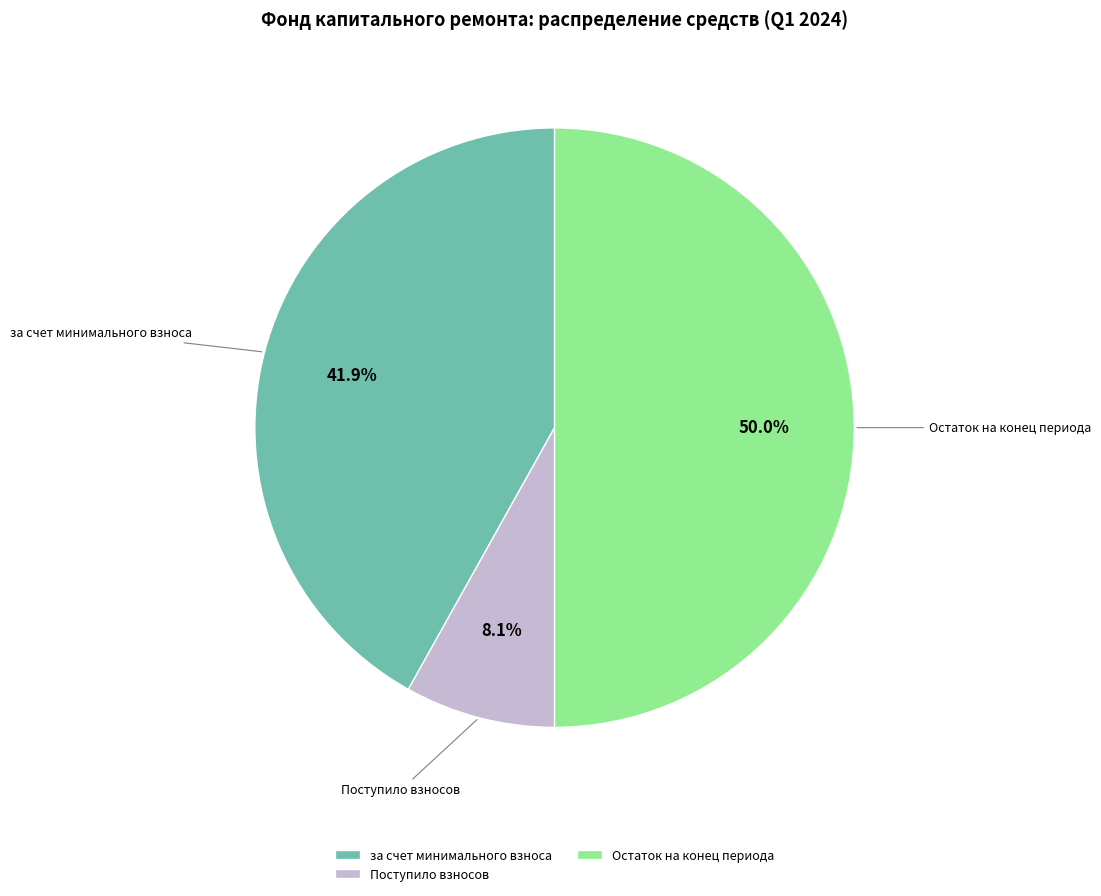

Does Поступило взносов account for over 50% of the chart?

No